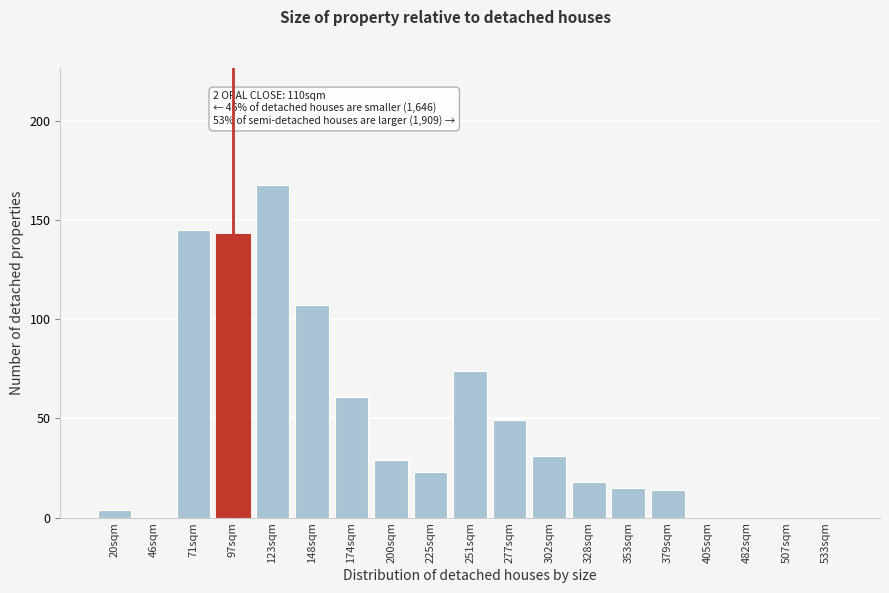

Reading left to right, extract all data points from this chart.

20sqm=4	46sqm=0	71sqm=145	97sqm=143	123sqm=168	148sqm=107	174sqm=61	200sqm=29	225sqm=23	251sqm=74	277sqm=49	302sqm=31	328sqm=18	353sqm=15	379sqm=14	405sqm=0	482sqm=0	507sqm=0	533sqm=0